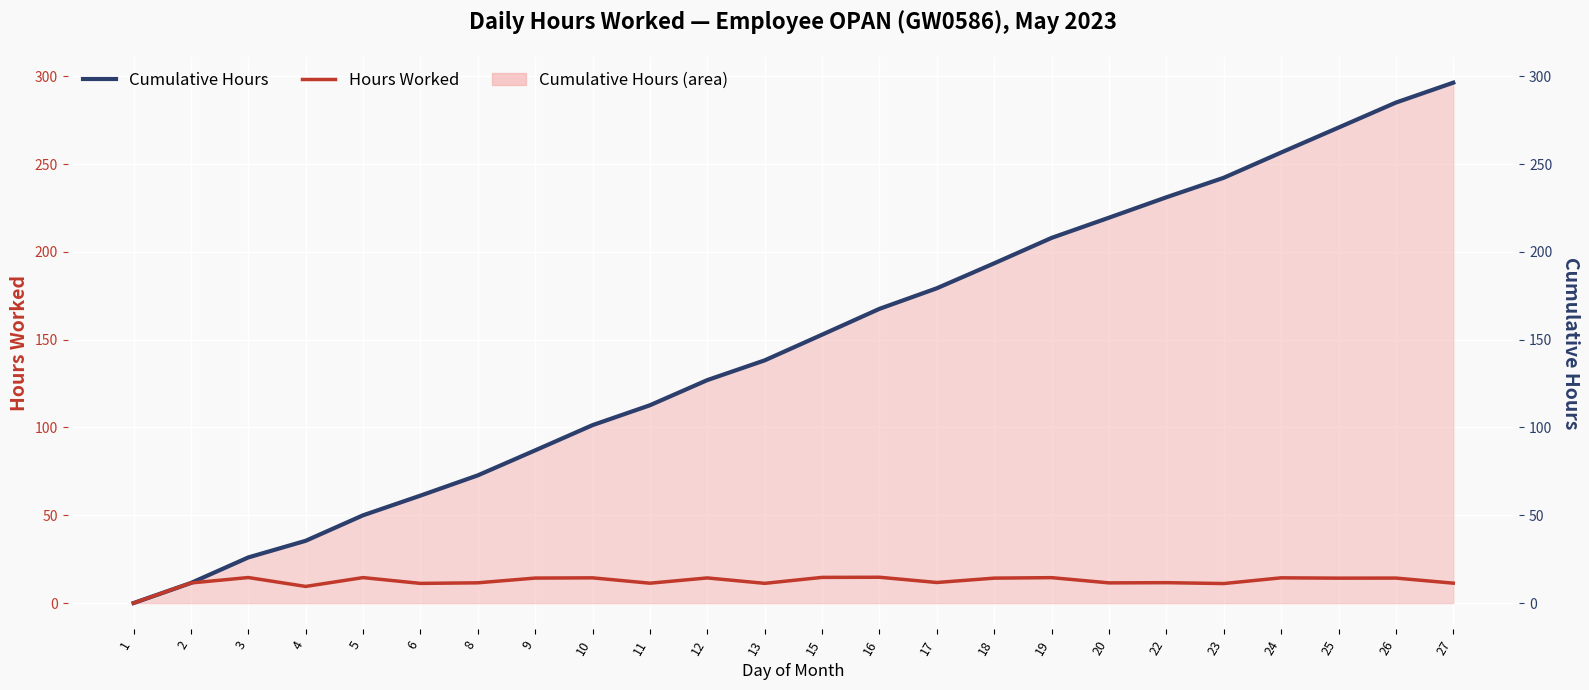

Rank the series by their average value, from highest to lowest.

Cumulative Hours (line), Hours Worked